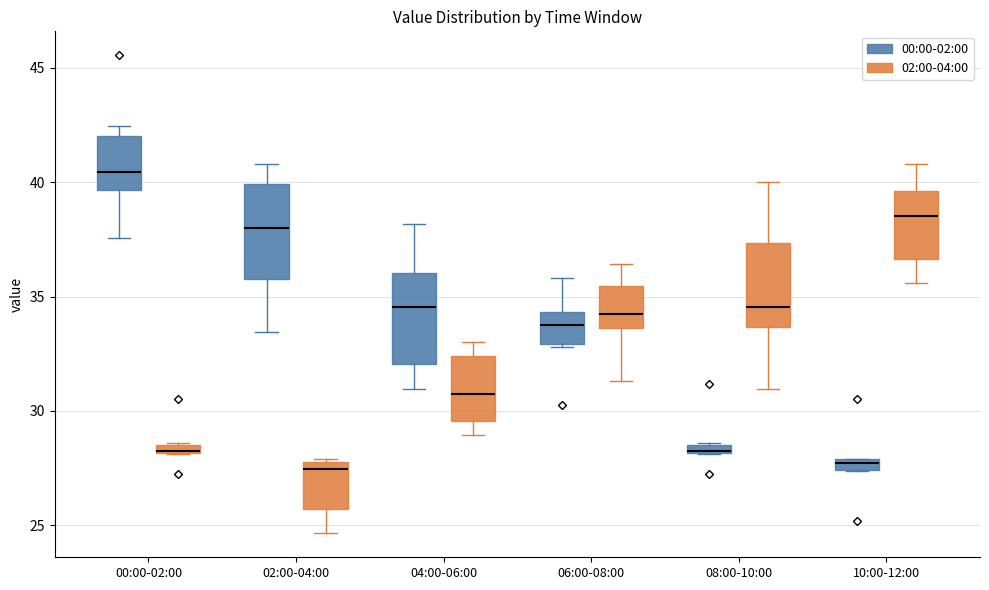

Where does the lower whisker of the box for 10:00-12:00 (02:00-04:00) end on the y-axis? The values are not printed on the chart, so give them approximately, as read against the axis.

35.5